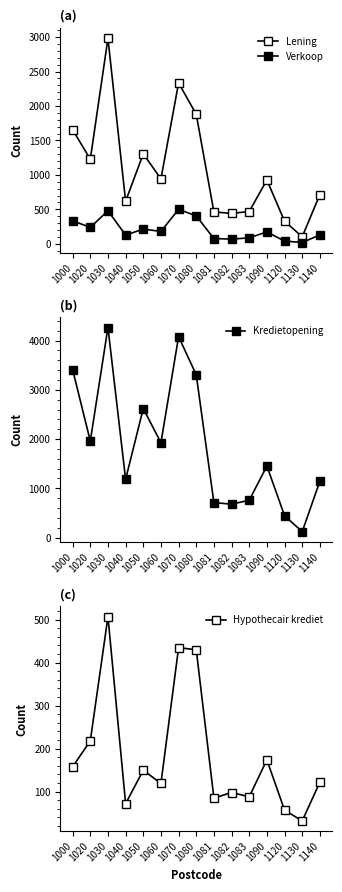

At how many categories does at least one series exceed 3304?

3